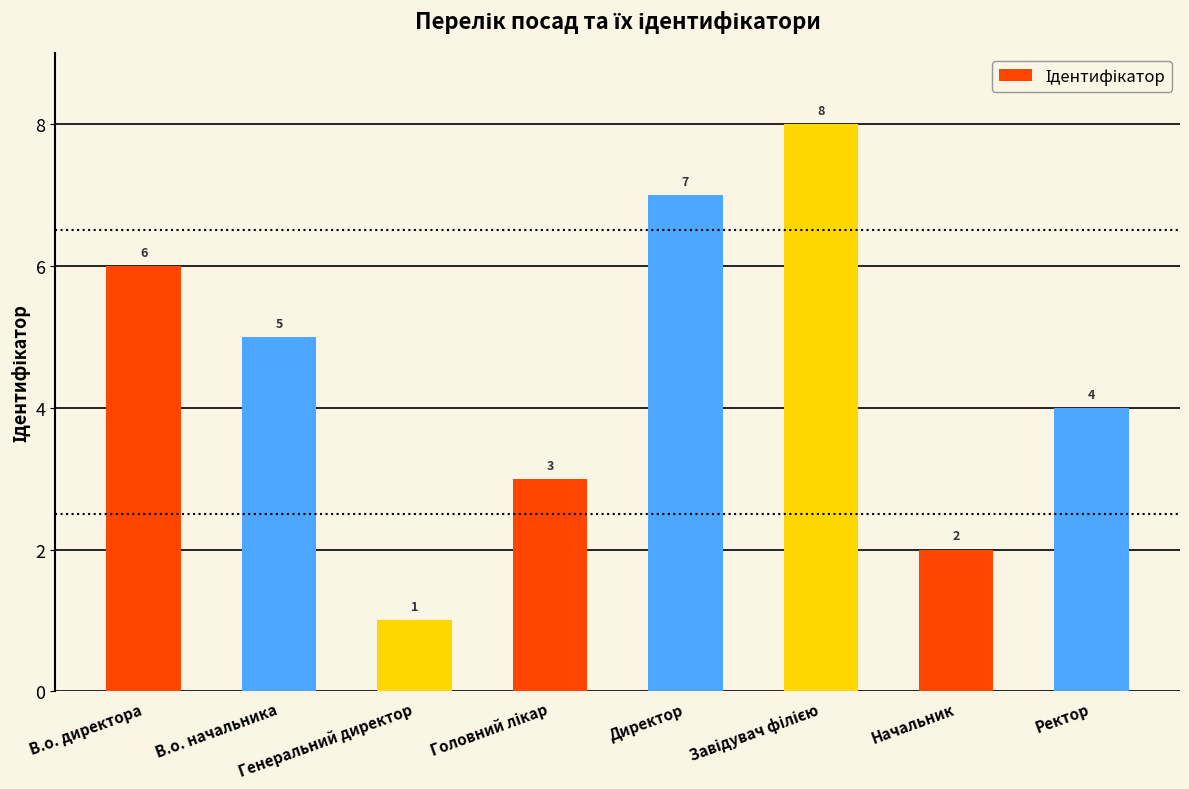

What is the greatest value displayed?

8